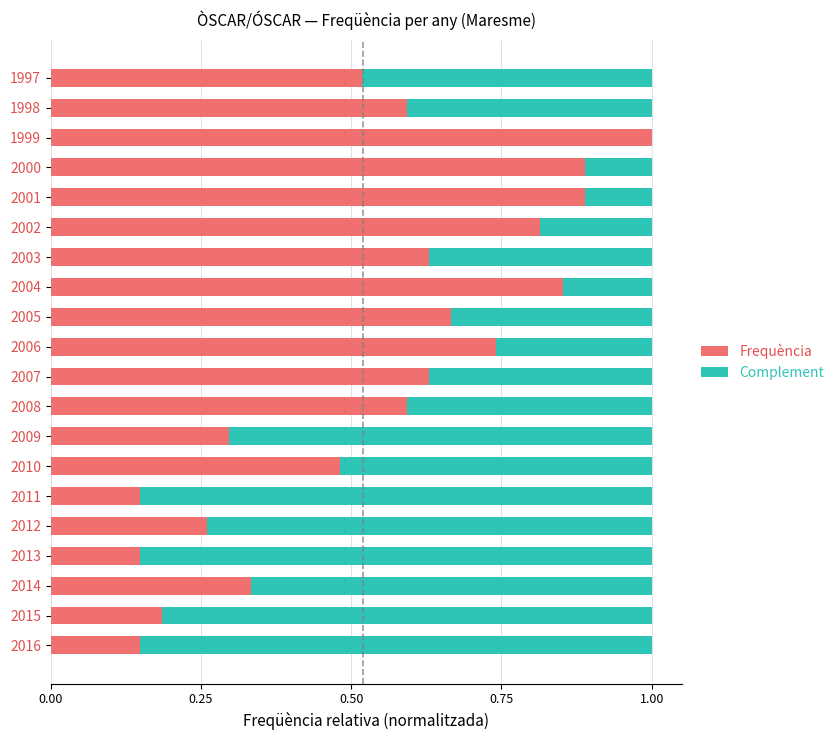

The value of Frequència at 2006 is 1.1. True or false?

False